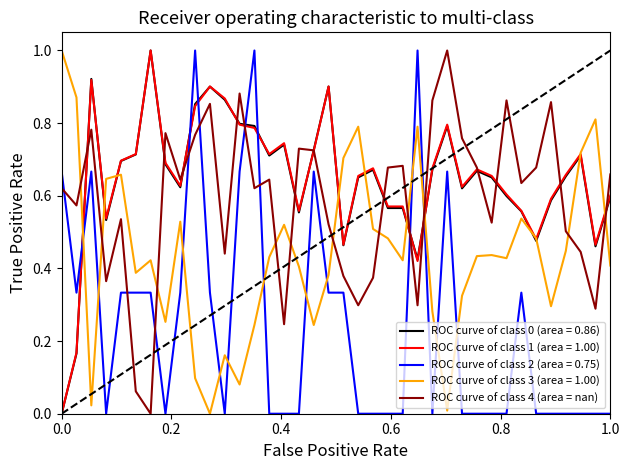

What is the maximum value for ROC curve of class 3 (area = 1.00)?

1.0